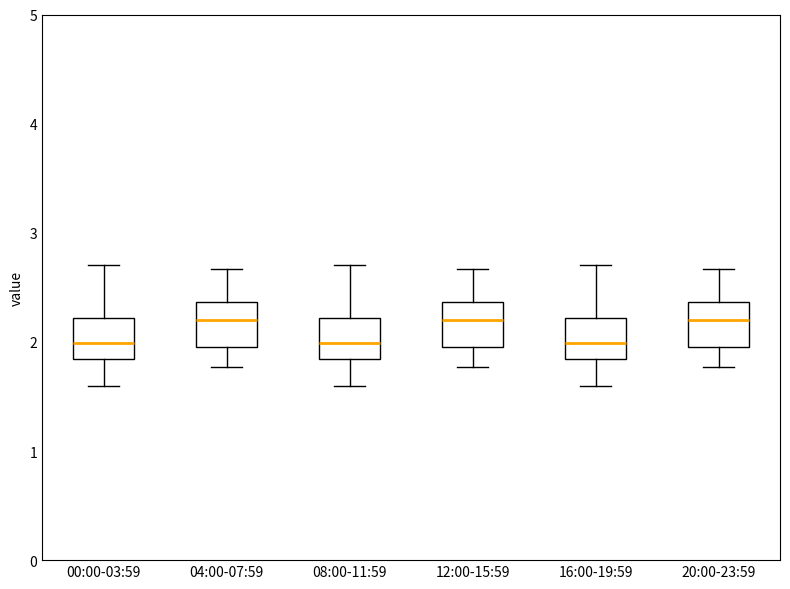

Reading left to right, transcribe this box plot: for each box, give where its median line is, the range the box spans, and where its two whiskers end, as read against the y-axis. The values are not printed on the chart, so give them approximately, as read against the axis.

00:00-03:59: median 2.0, box 1.8 to 2.2, whiskers 1.6 to 2.7
04:00-07:59: median 2.2, box 2.0 to 2.4, whiskers 1.8 to 2.7
08:00-11:59: median 2.0, box 1.8 to 2.2, whiskers 1.6 to 2.7
12:00-15:59: median 2.2, box 2.0 to 2.4, whiskers 1.8 to 2.7
16:00-19:59: median 2.0, box 1.8 to 2.2, whiskers 1.6 to 2.7
20:00-23:59: median 2.2, box 2.0 to 2.4, whiskers 1.8 to 2.7